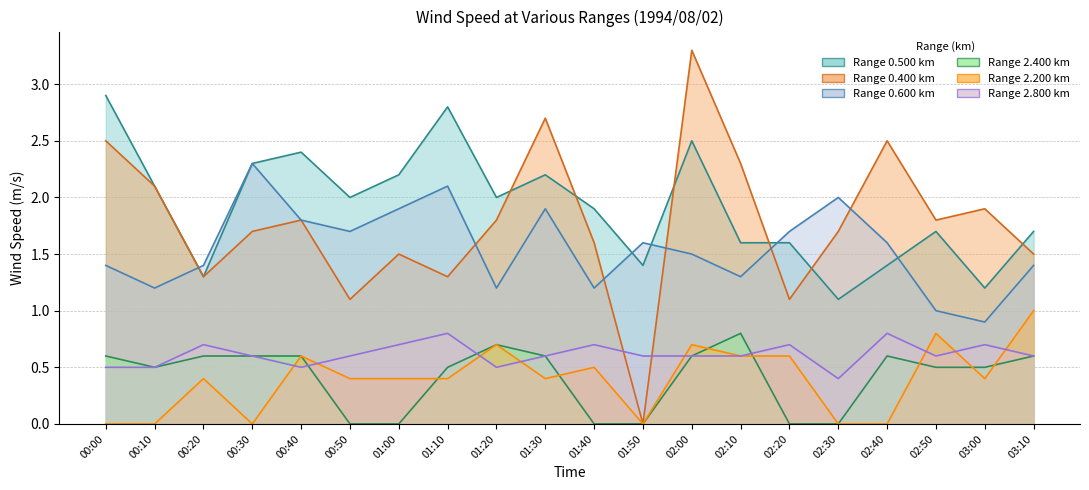

How many values in 0.400 are above zero?

19